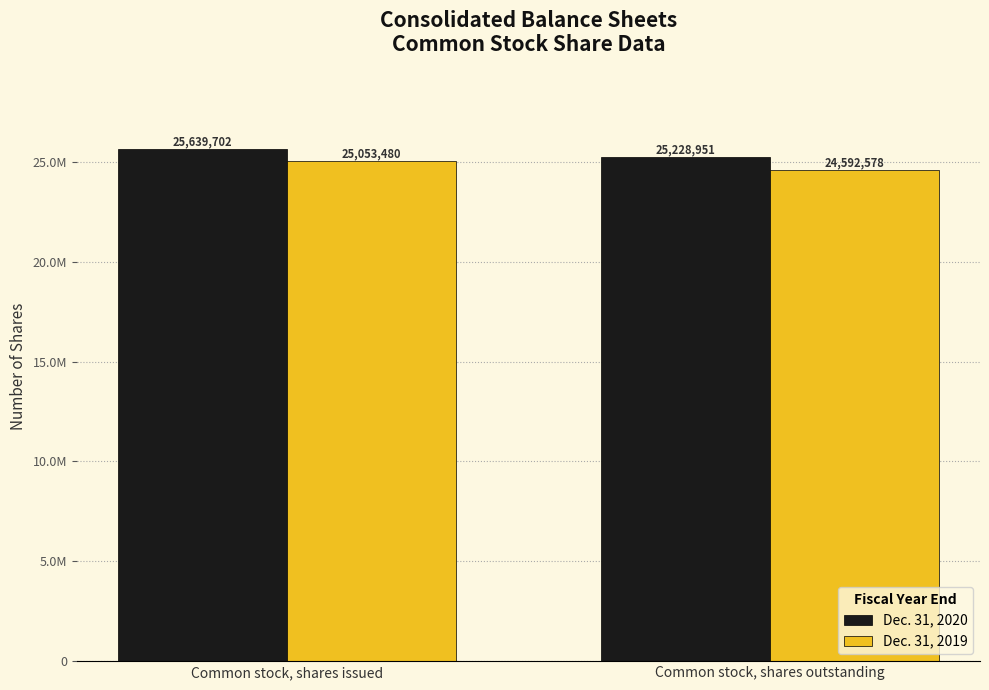

True or false: Dec. 31, 2019 has a value of 40579147 at Common stock, shares issued.

False